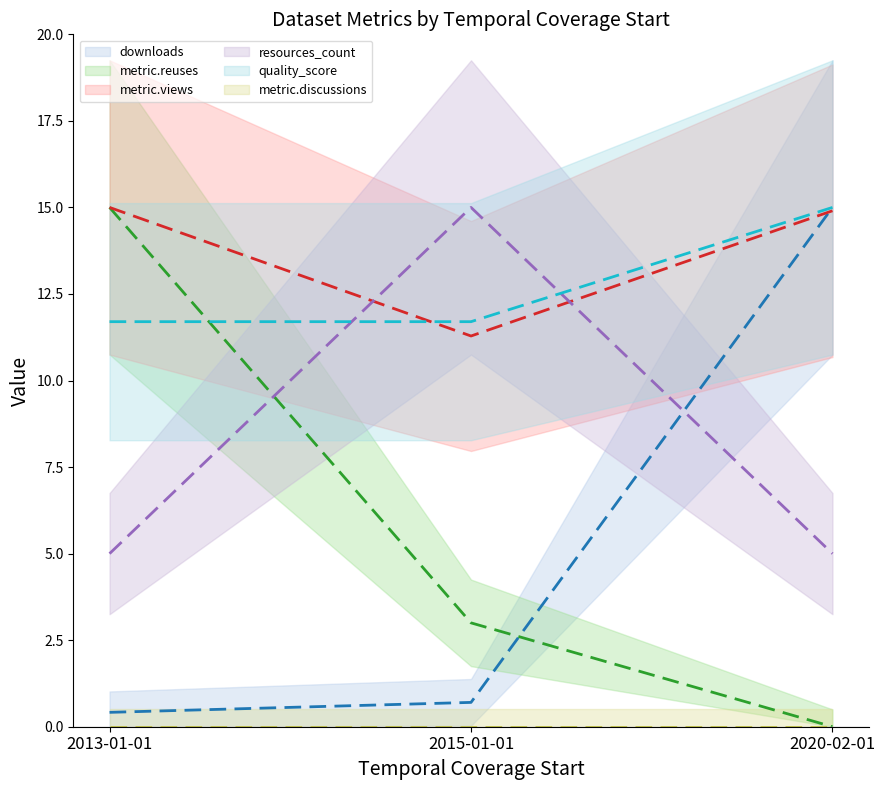

What is the total value across all series at 2015-01-01?

41.7